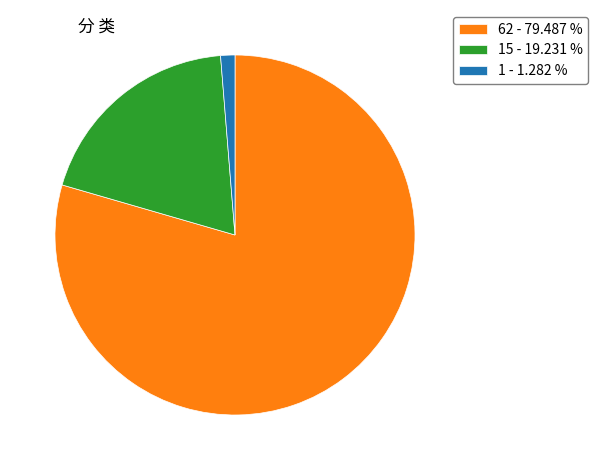

Which slice represents more than half of the pie?

62 - 79.487 %